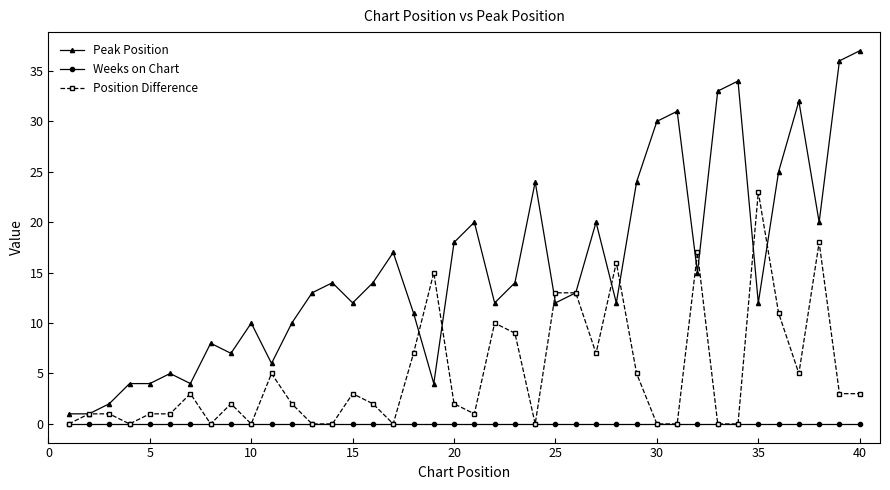

Which series has the largest range (max minus min)?

Peak Position